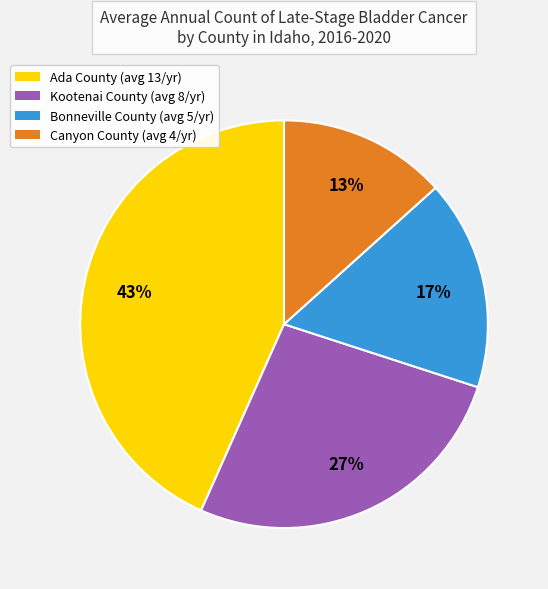

To the nearest percent, what is the average slice percentage?

25%